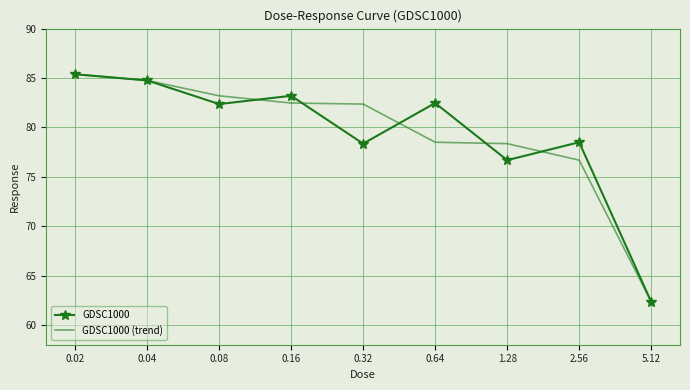

What value does the GDSC1000 (trend) series have at 1.28?

78.4